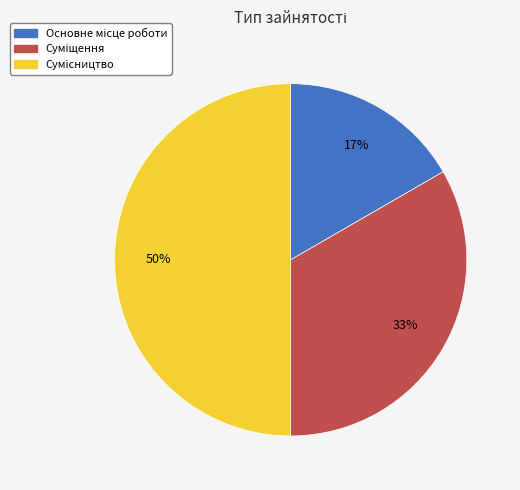

To the nearest percent, what is the difference between the largest and smallest slice percentages?

33%